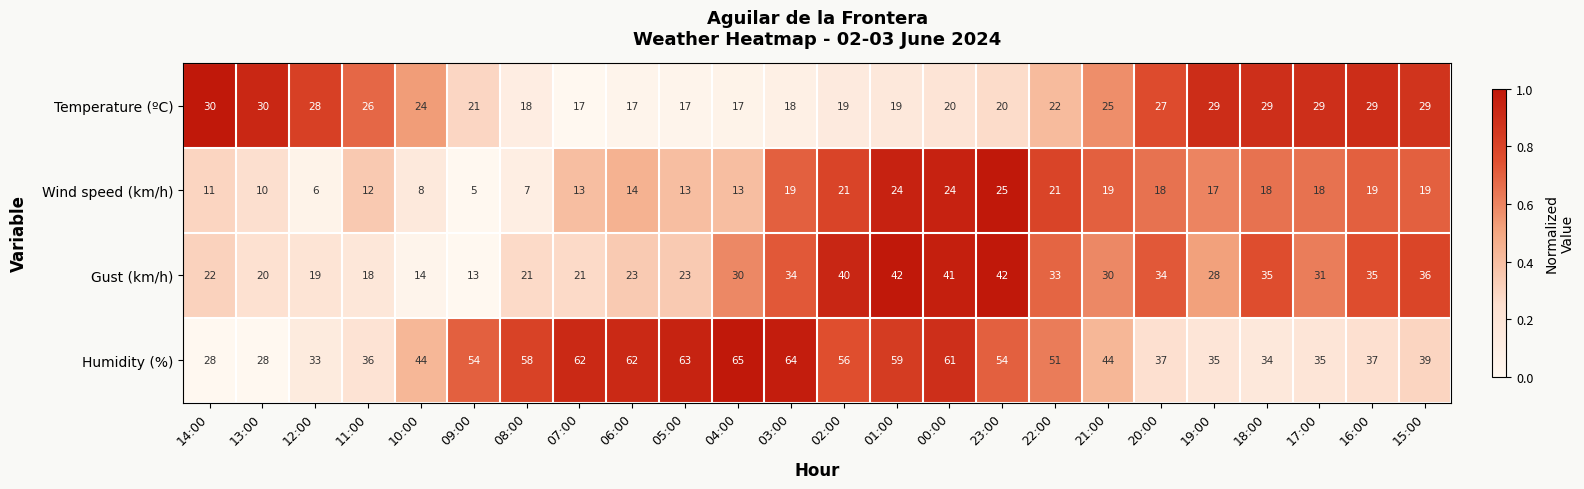

Rank the series by their average value, from highest to lowest.

Humidity (%), Gust (km/h), Temperature (ºC), Wind speed (km/h)